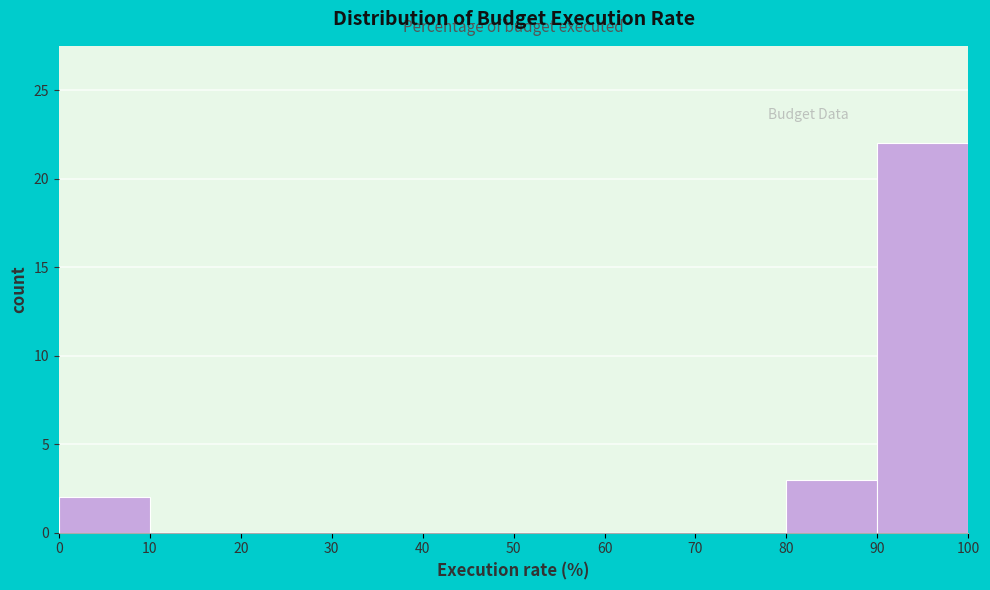

Reading left to right, transcribe this chart: for each bar, give the range it covers on the x-axis and its height. The values are not printed on the chart, so give them approximately, as read against the axis.

0 to 10: 2
10 to 20: 0
20 to 30: 0
30 to 40: 0
40 to 50: 0
50 to 60: 0
60 to 70: 0
70 to 80: 0
80 to 90: 3
90 to 100: 22